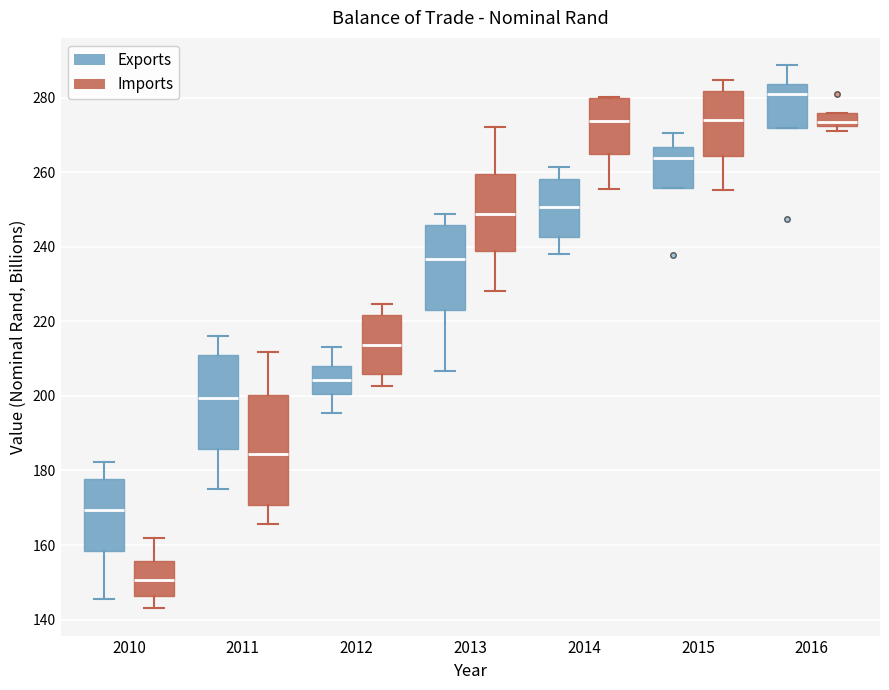

Comparing the boxes themselves (not the whiskers), which one is the tallest?

2011 (Imports)